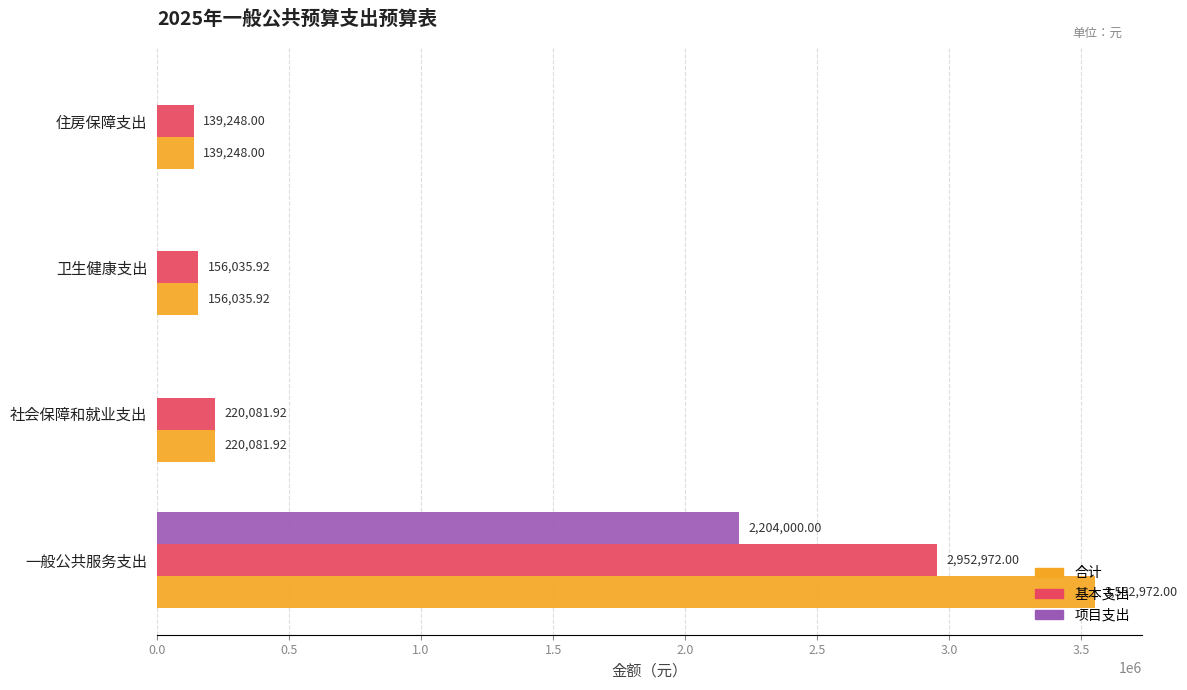

At which category does the chart reach its peak across all series?

一般公共服务支出